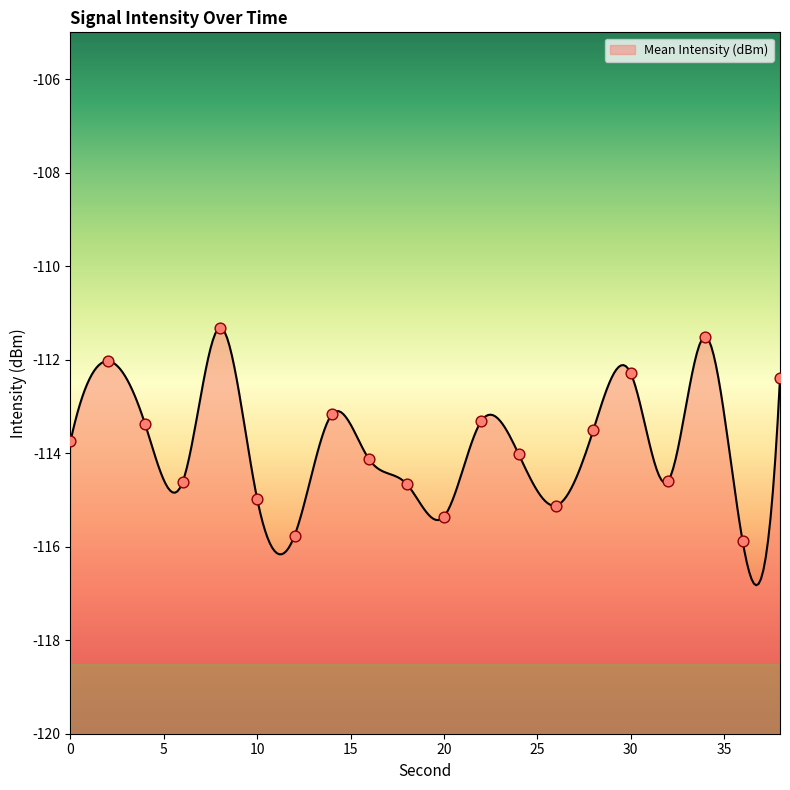

What is the change in value from 4 to 14?

+0.2